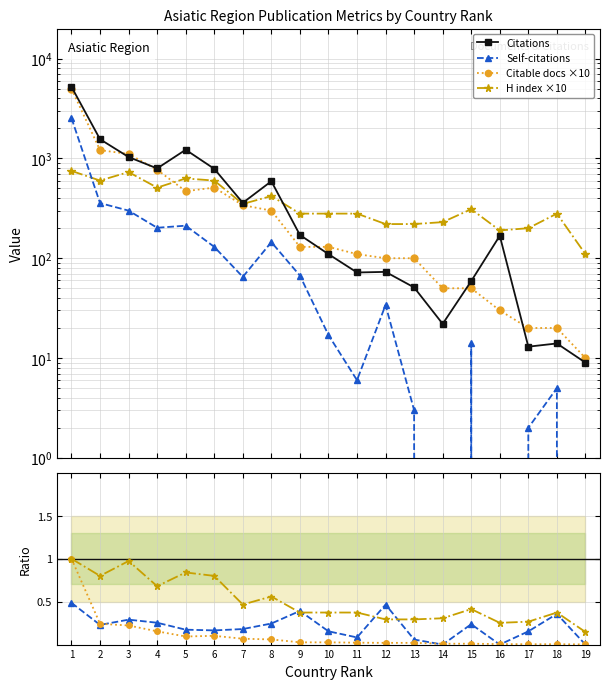

How many lines are shown in the chart?

4